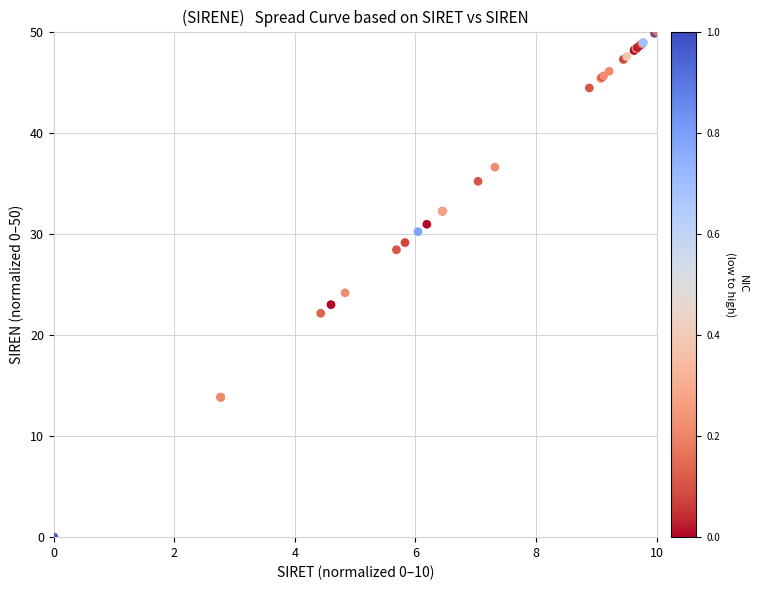

What Y value in the scatter plot is closest to 25?

24.2